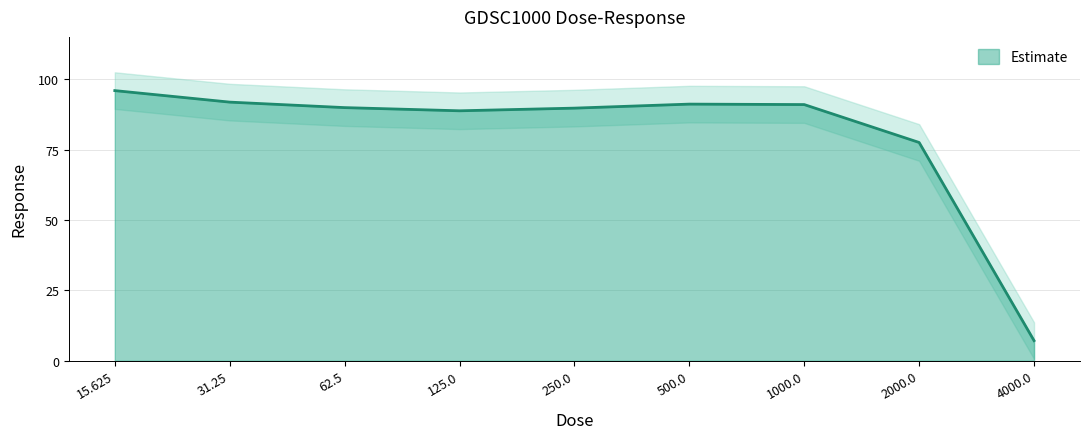

Reading left to right, what are all the values shown in this chart?

15.625=95.9	31.25=91.8	62.5=89.9	125.0=88.8	250.0=89.7	500.0=91.1	1000.0=91.0	2000.0=77.5	4000.0=7.1